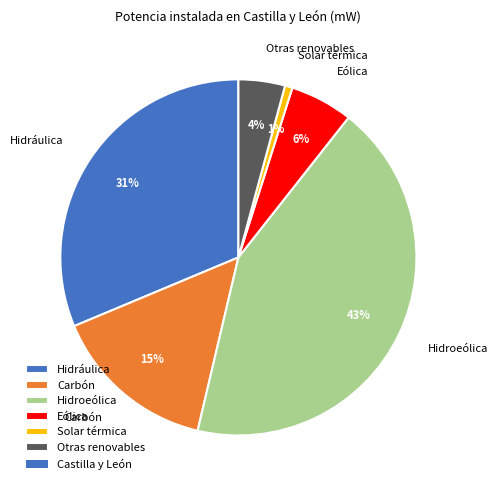

Does any single category account for the majority?

No